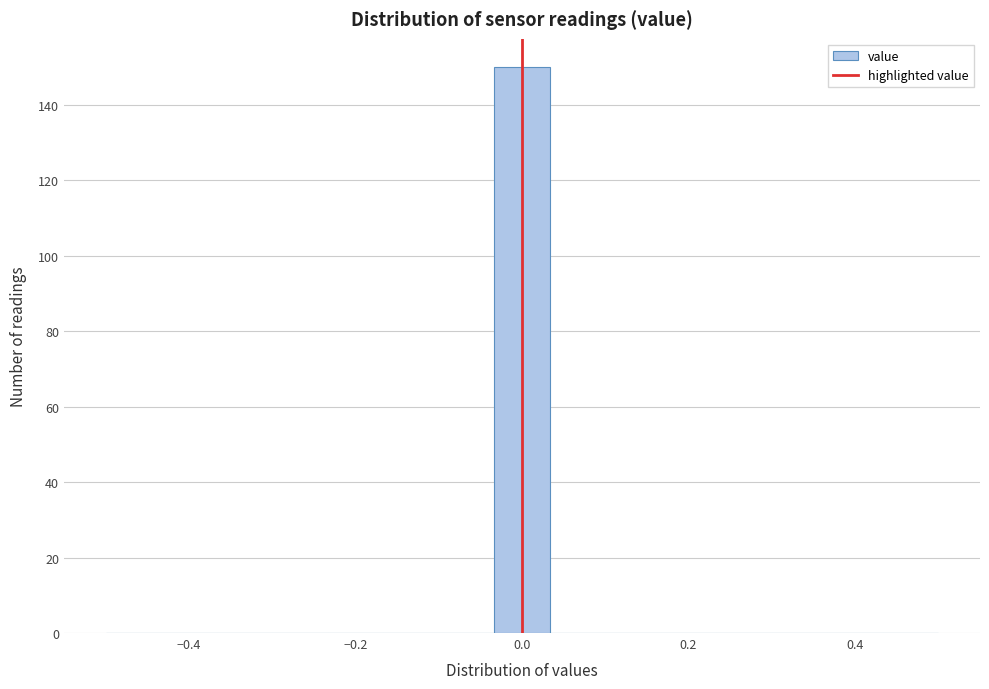

Around what value on the x-axis is the tallest bar? Give the approximate position of its centre, as read against the axis.

0.00